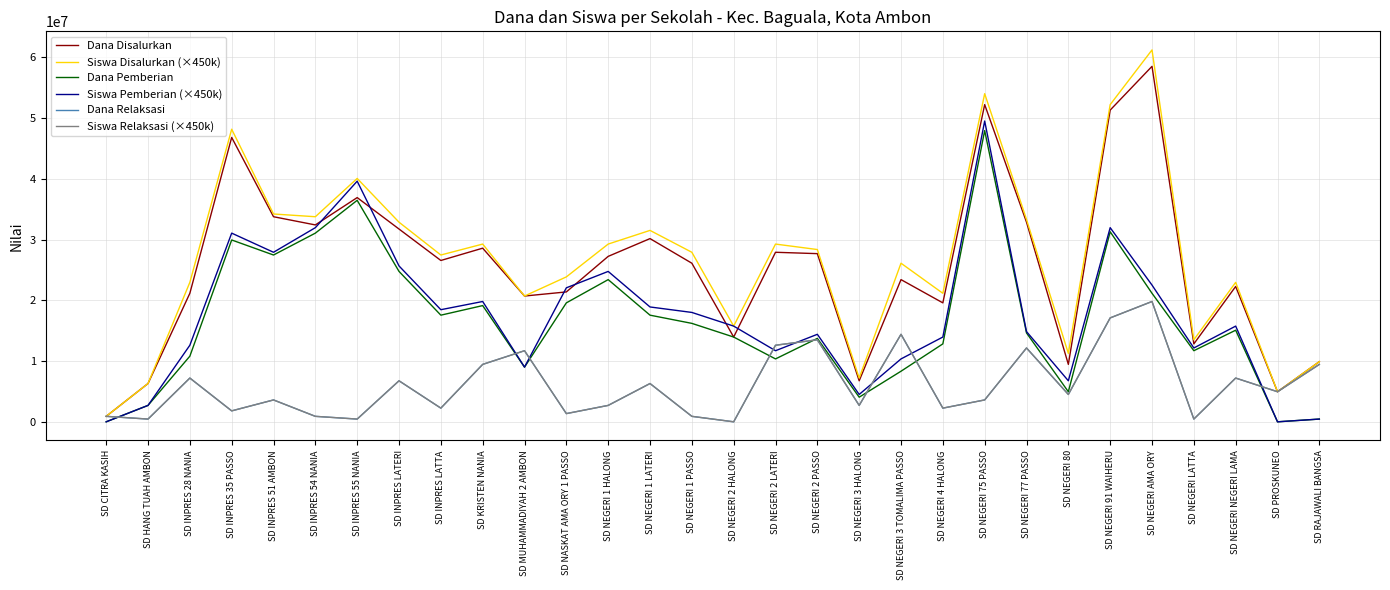

Is it true that Dana Pemberian equals 3461798 at SD NEGERI 2 PASSO?

False